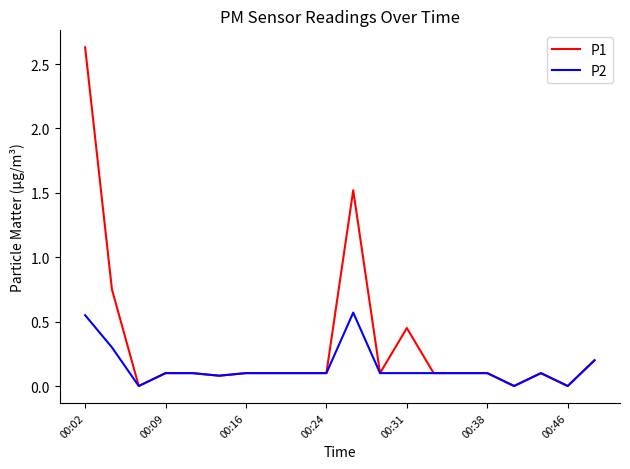

How many lines are shown in the chart?

2